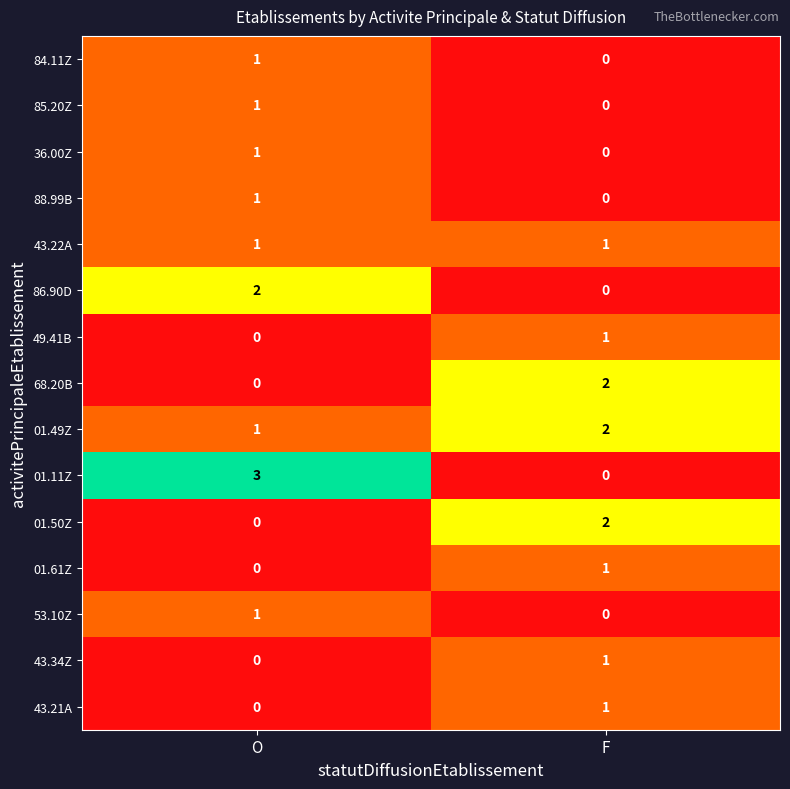

Count the number of categories in the chart.

2